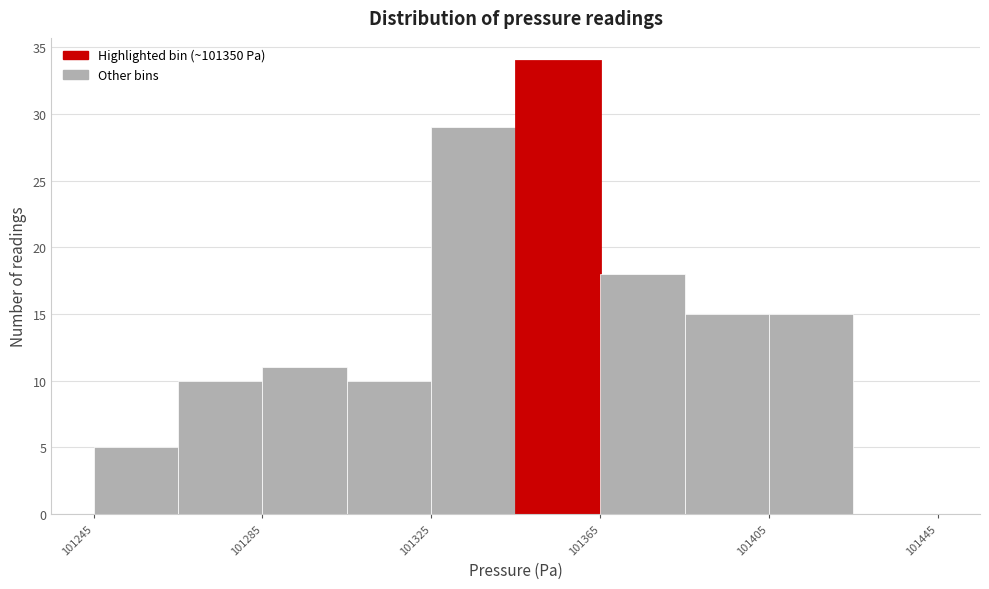

Reading left to right, transcribe this chart: for each bar, give the range it covers on the x-axis and its height. Neither the bar edges nor the heights are printed on the chart, so give them approximately, as read against the axes.

101245 to 101265: 5
101265 to 101285: 10
101285 to 101305: 11
101305 to 101325: 10
101325 to 101345: 29
101345 to 101365: 34
101365 to 101385: 18
101385 to 101405: 15
101405 to 101425: 15
101425 to 101445: 0